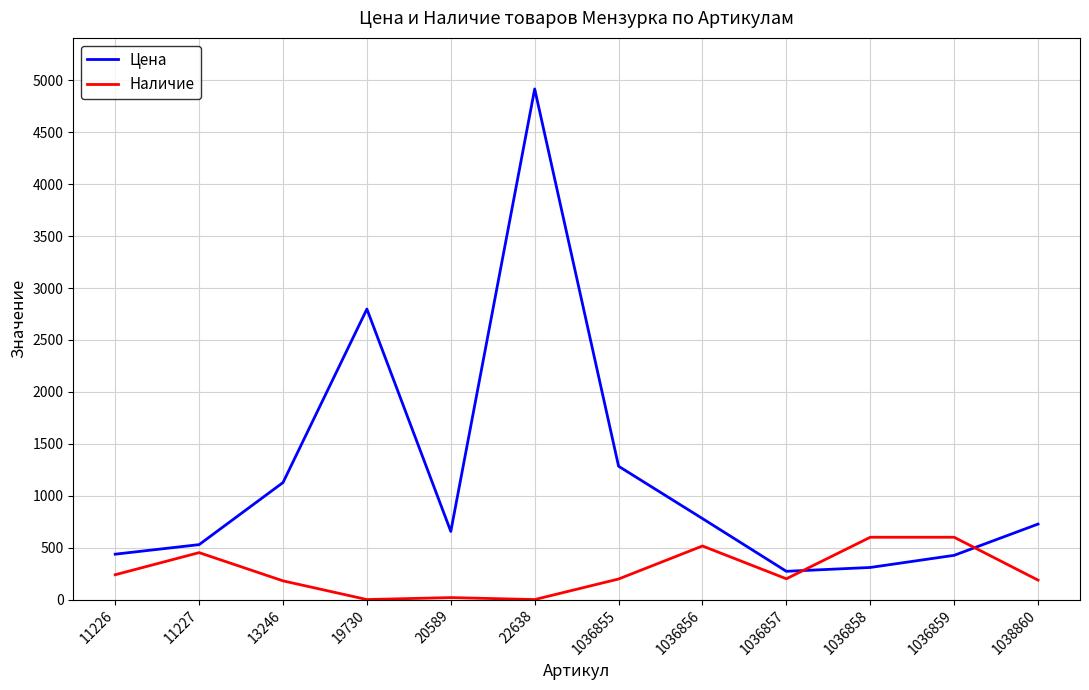

How many values in the Цена series are below 727?

6